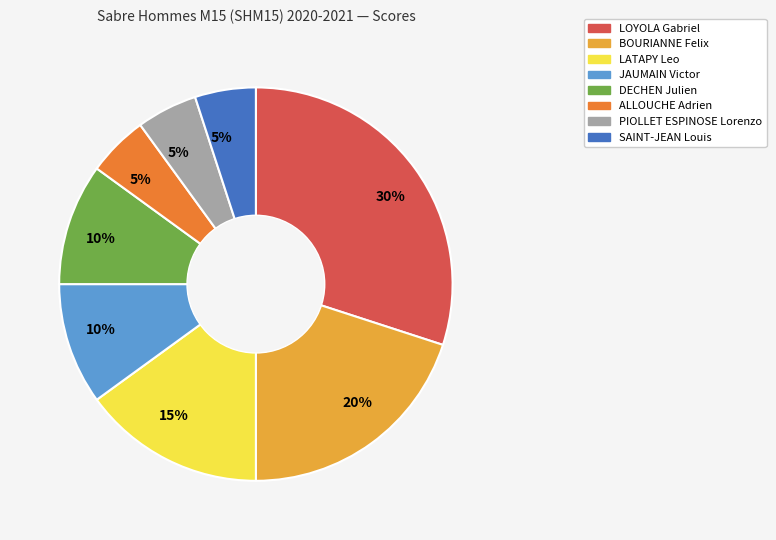

To the nearest percent, what is the average slice percentage?

12%